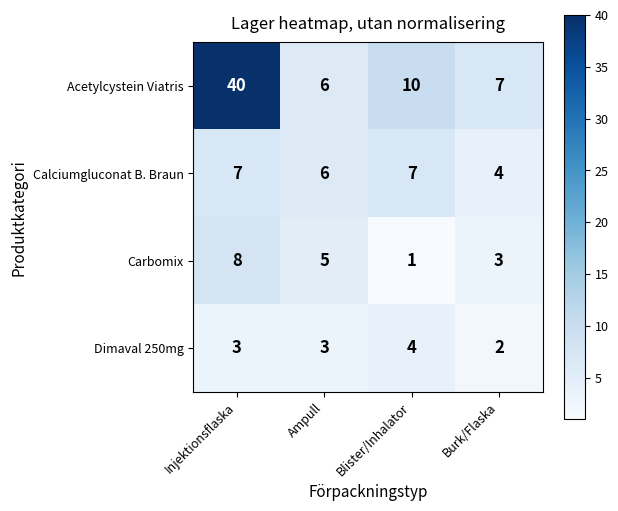

The Dimaval 250mg series shows 4 at Blister/Inhalator. True or false?

True